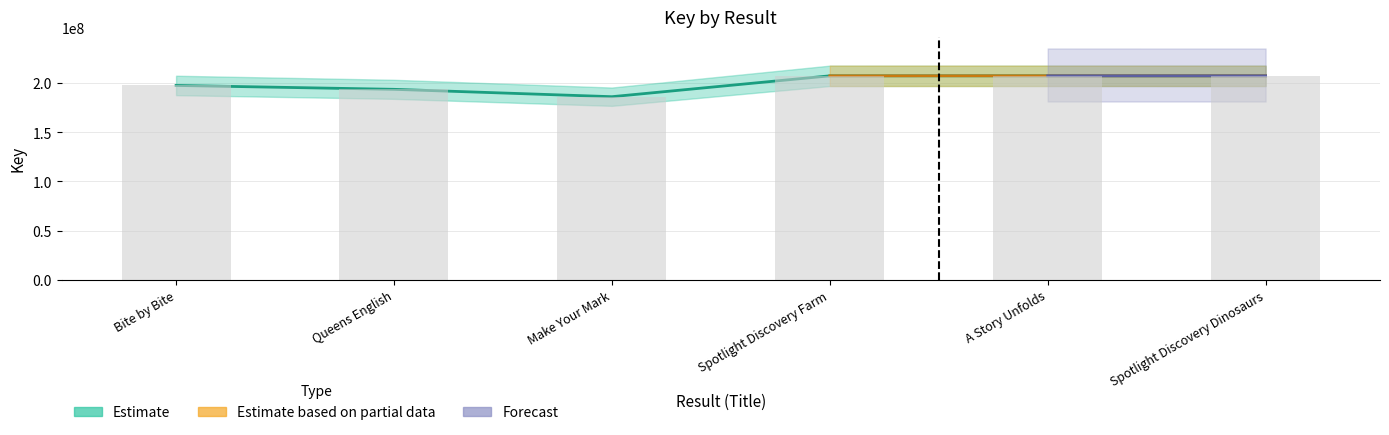

What is the difference between the maximum and minimum values?

21229463